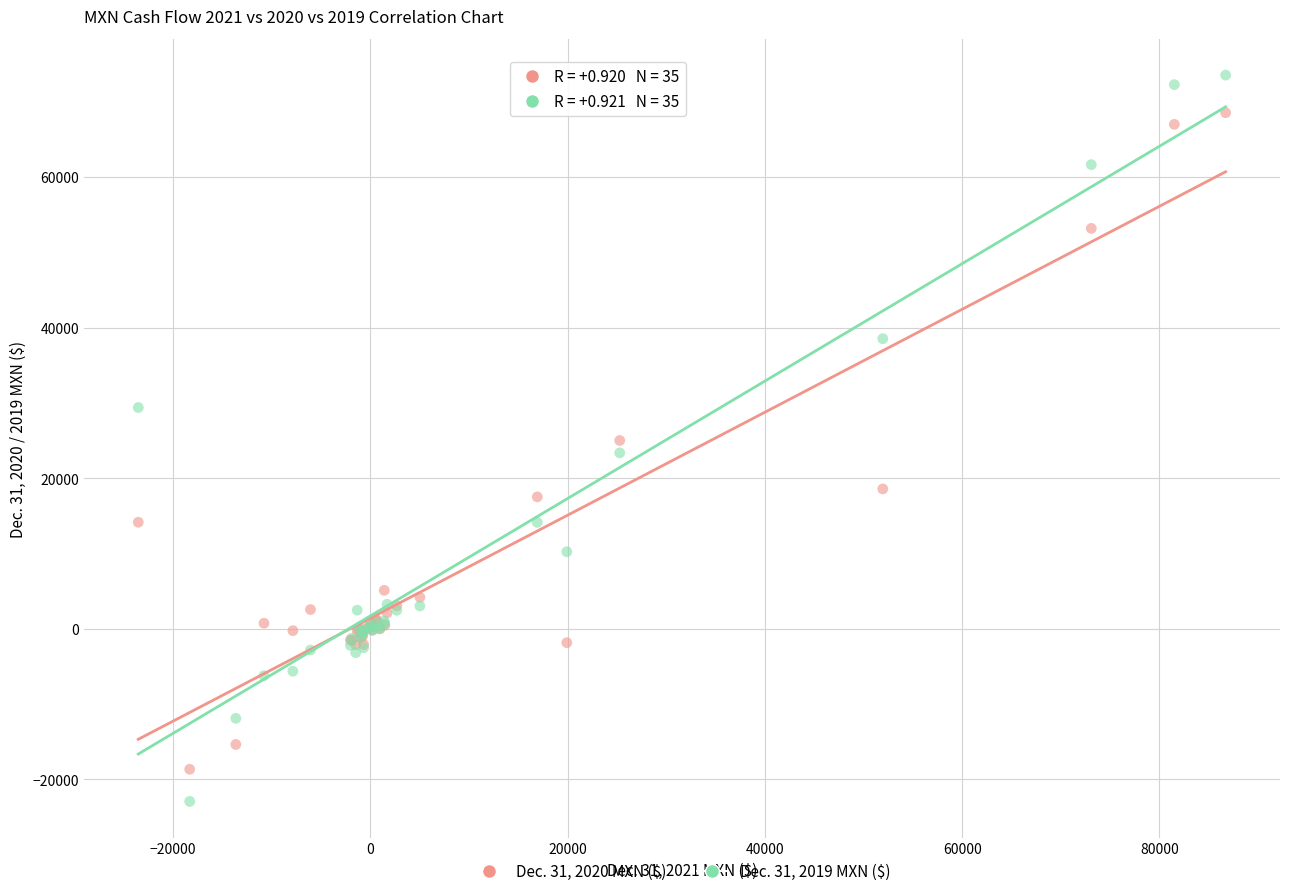

What is the X range (max minus min) for the scatter plot?

110210